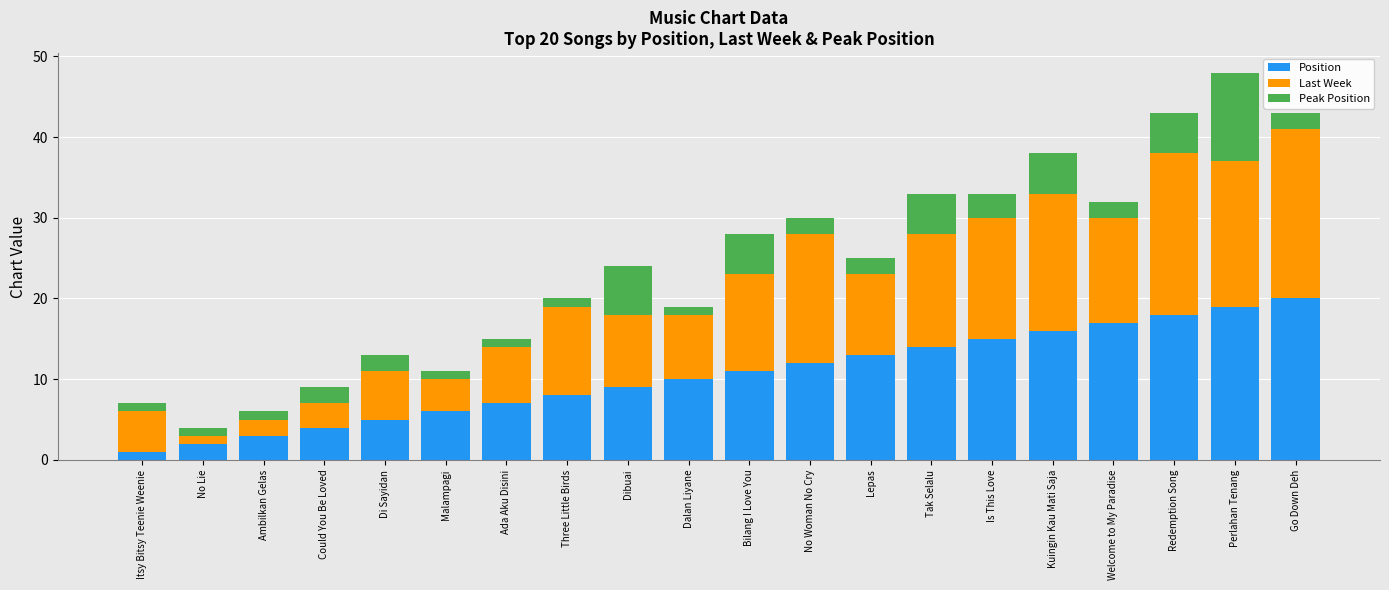

At which category is the sum across all series the highest?

Perlahan Tenang